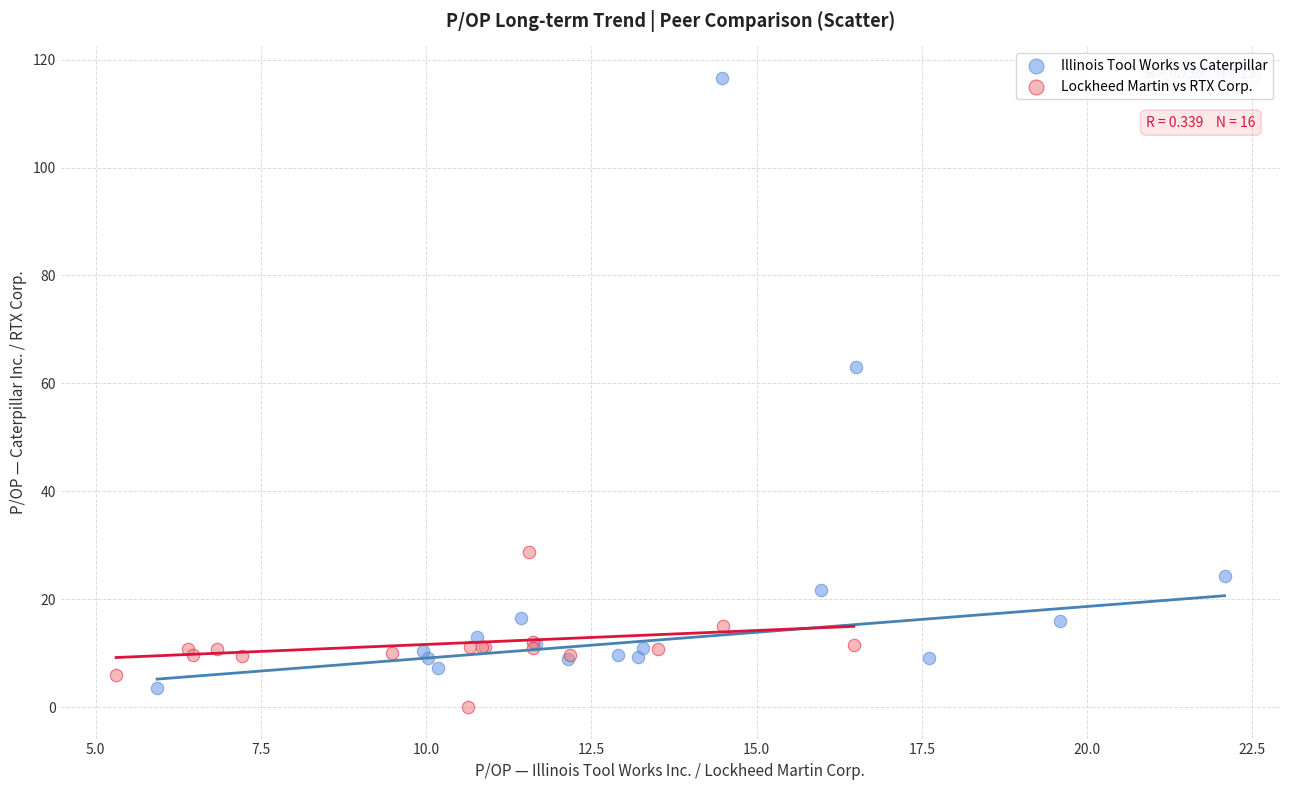

Which series reaches the maximum Y coordinate?

Illinois Tool Works vs Caterpillar